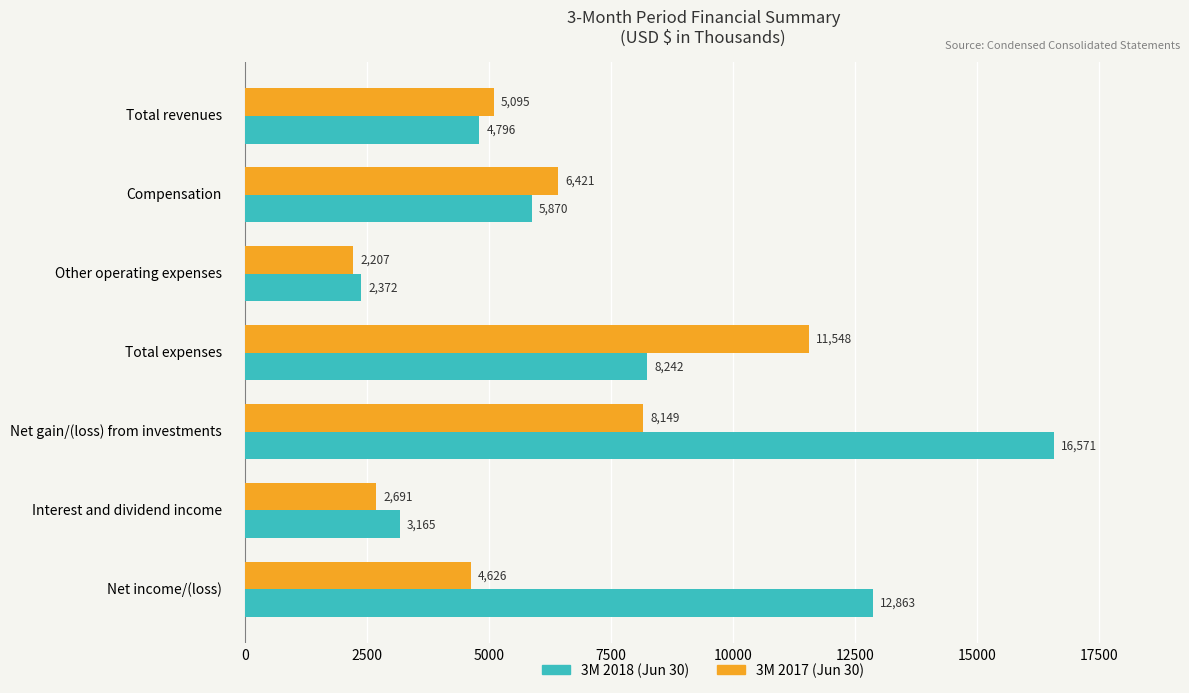

At which category is the sum across all series the highest?

Net gain/(loss) from investments